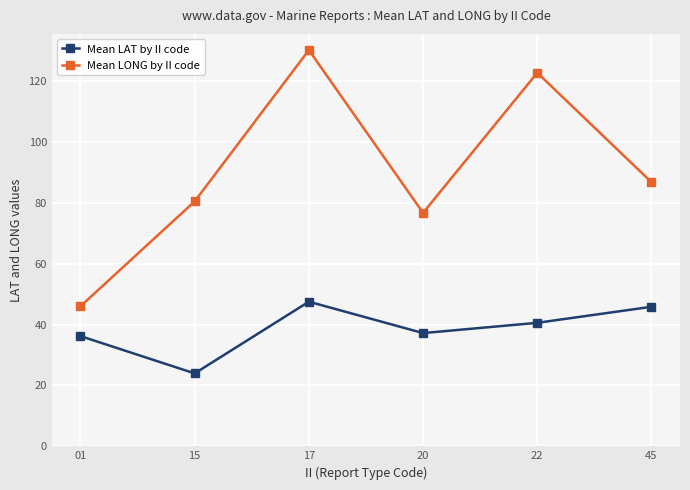

At which label is Mean LONG by II code closest to 88?

45